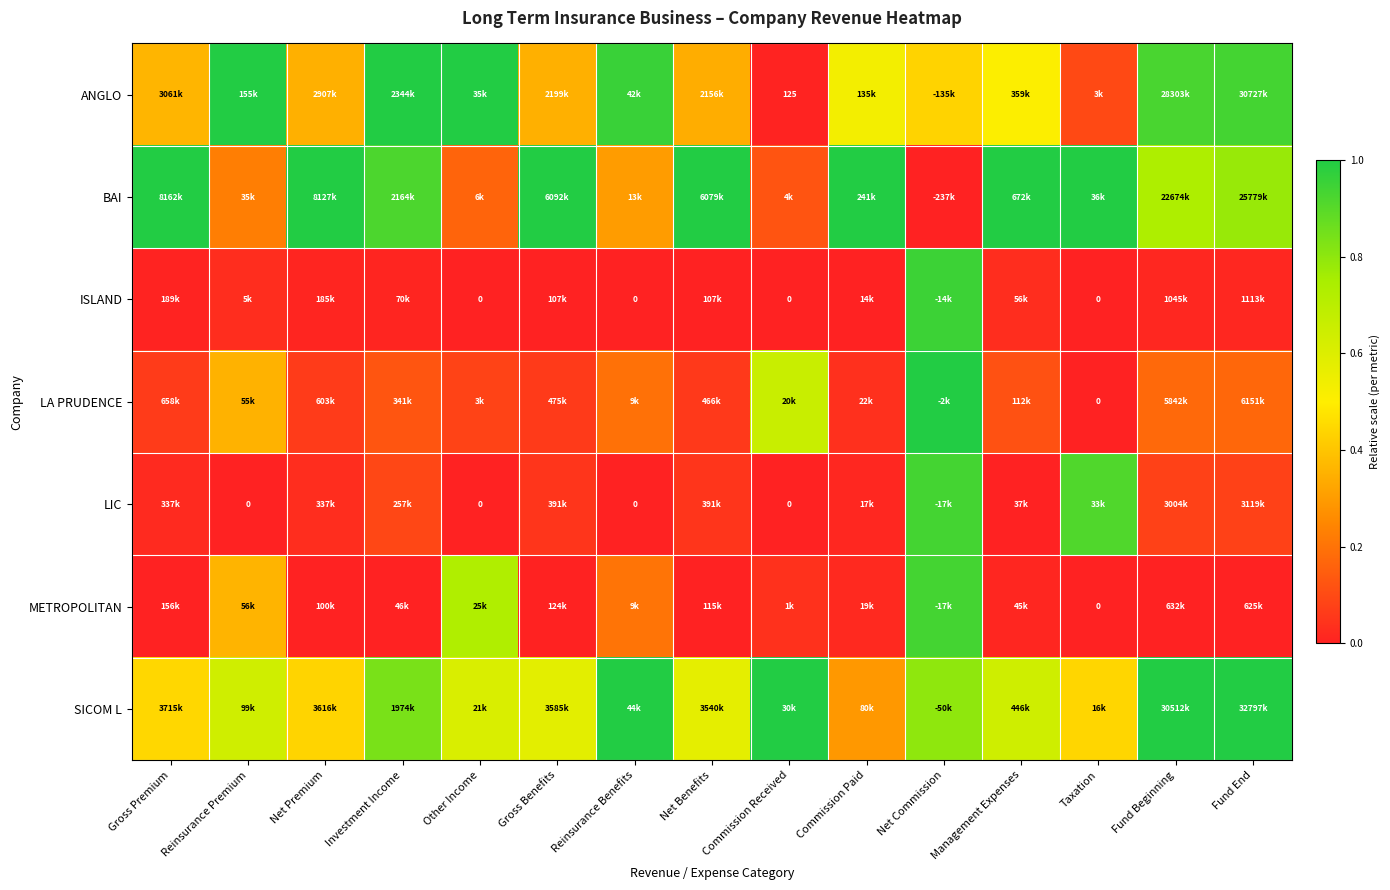

Is it true that LIC equals 0.0 at Net Benefits?

True